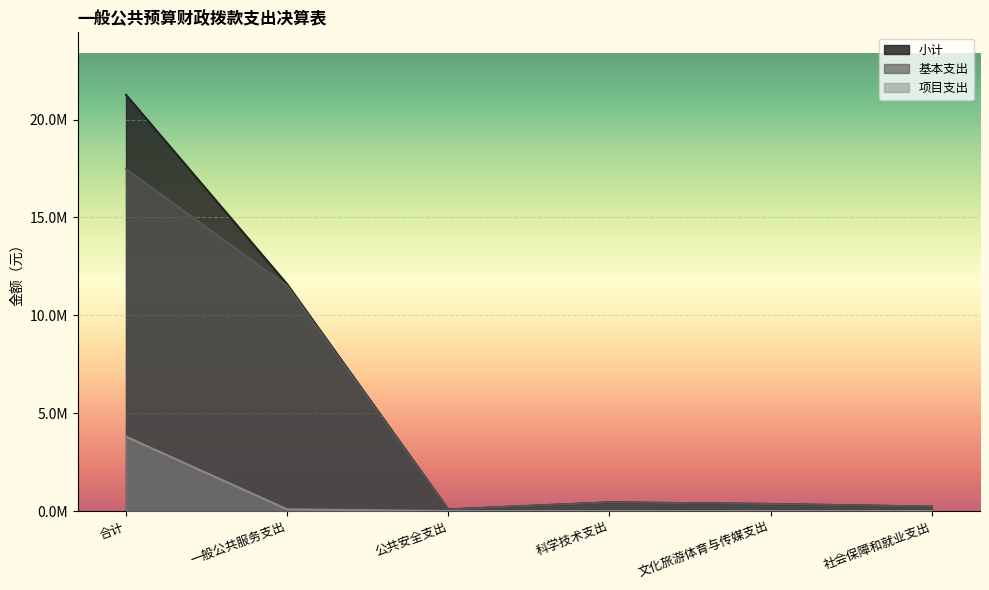

What is the label of the 2nd point from the left?

一般公共服务支出